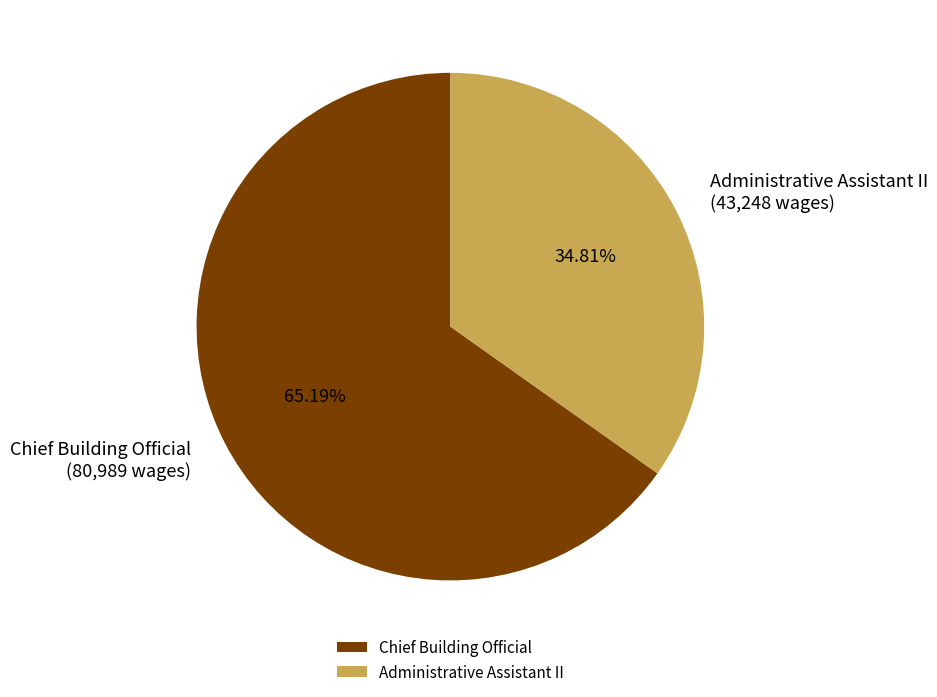

Is the sum of Administrative Assistant II and Chief Building Official greater than half?

Yes